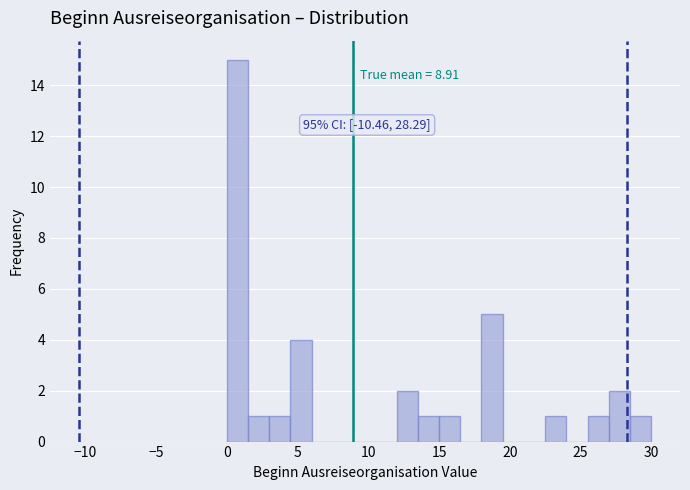

Read against the x-axis, roughly where is the centre of the tallest bar?

1.0